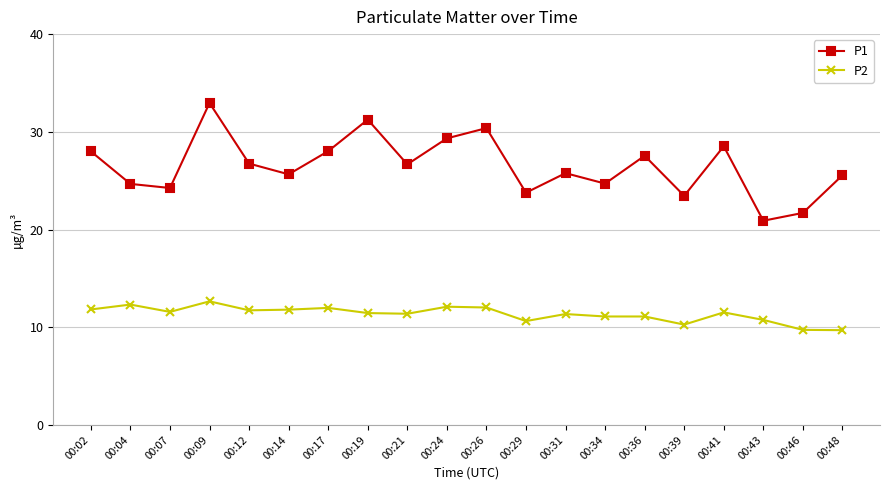

What is the spread (max minus min) of values at 00:17?

16.0